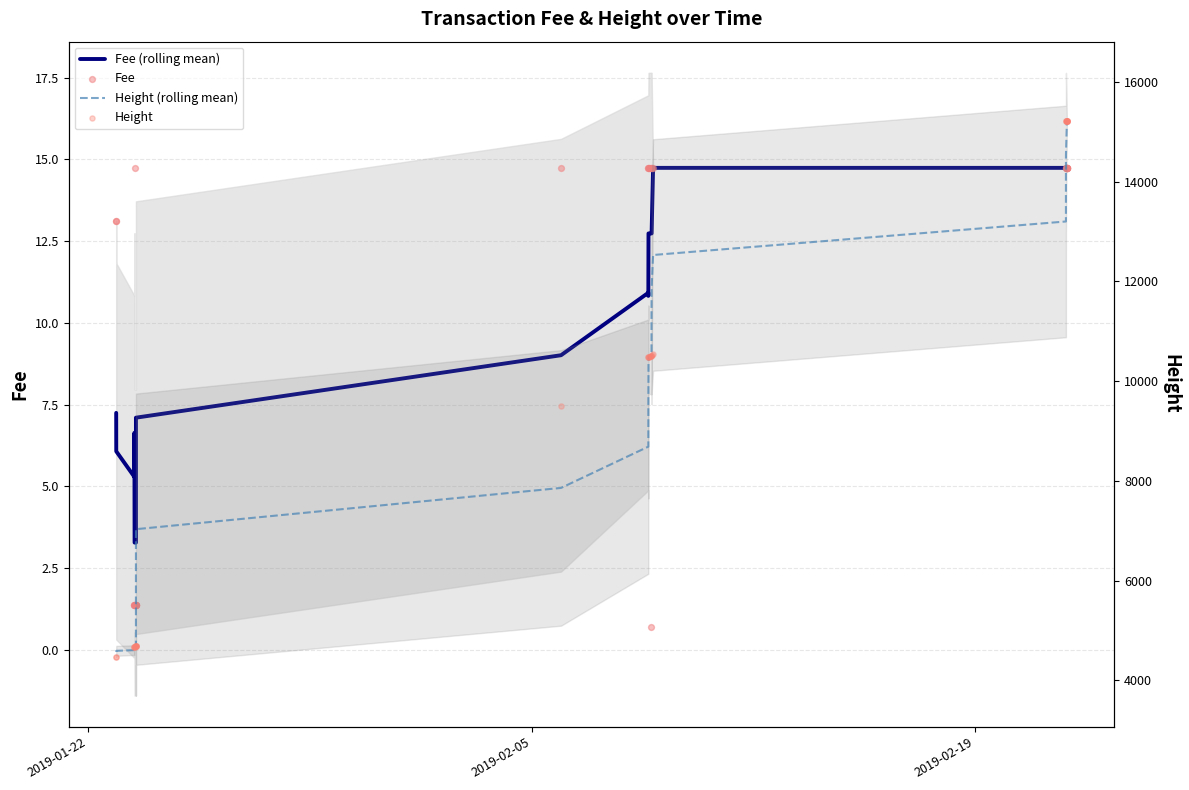

Which series has the largest total across all categories?

Height (rolling mean)